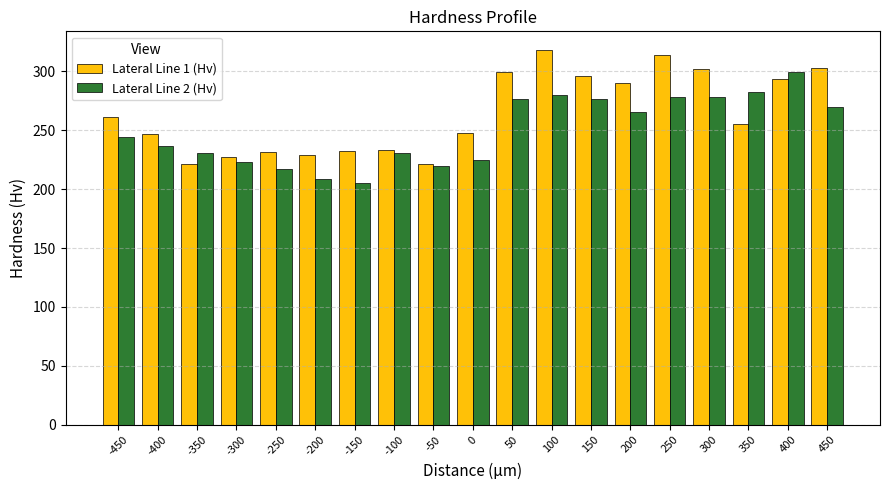

Which series has the largest total across all categories?

Lateral Line 1 (Hv)